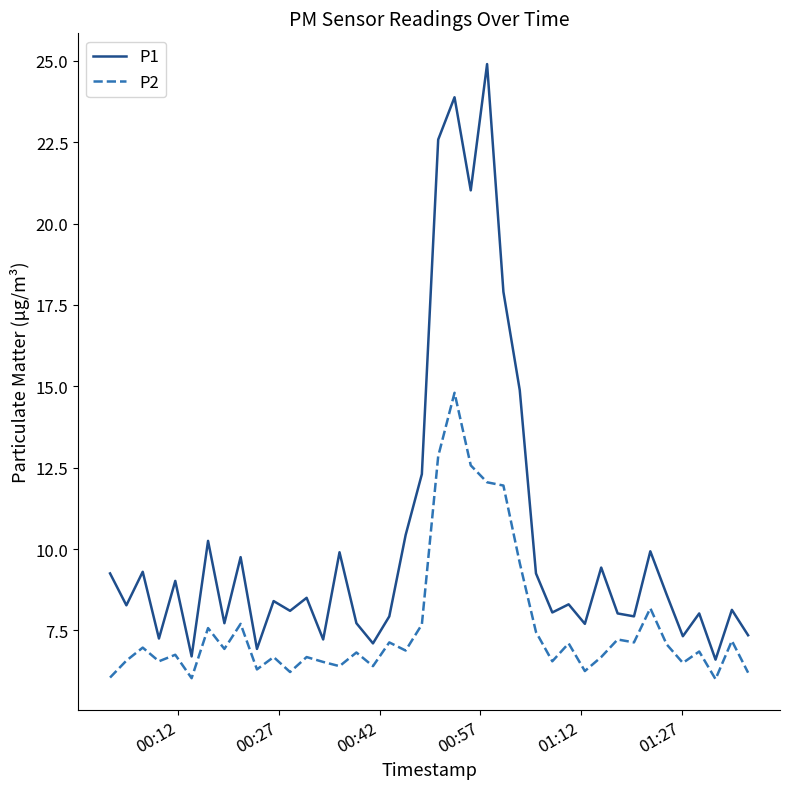

What is the smallest value displayed?

6.0